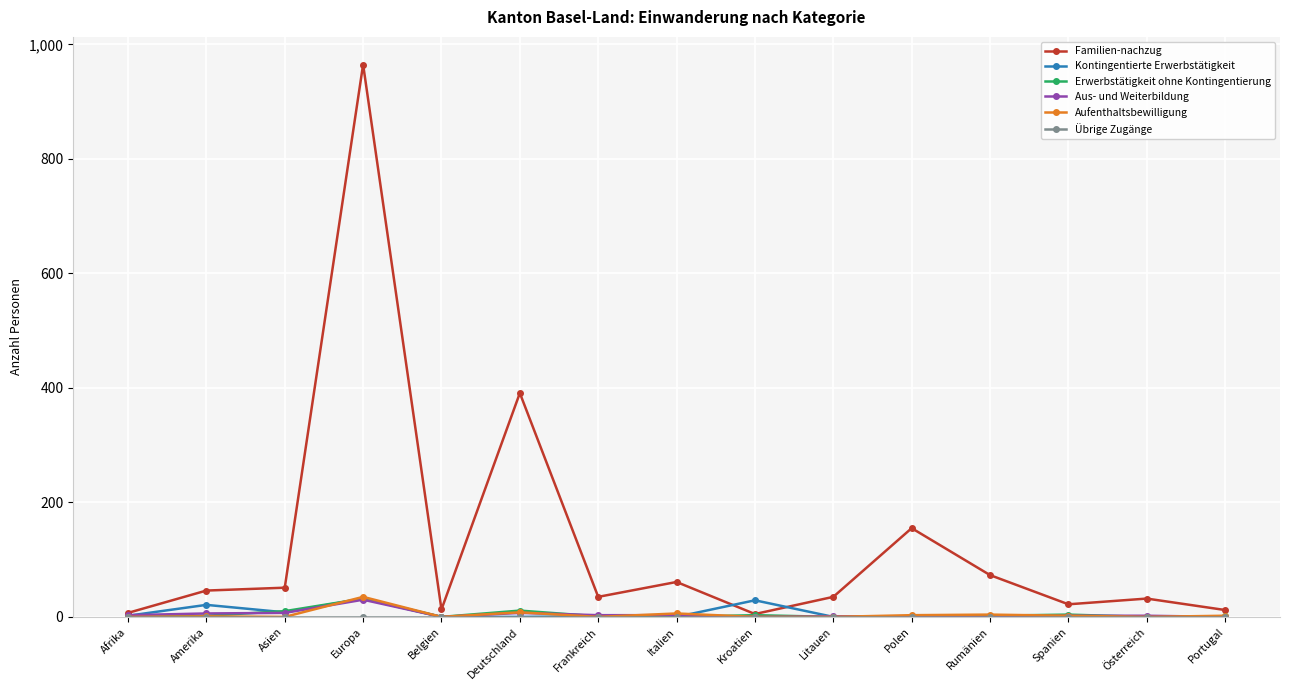

What is the total value across all series at Polen?

160